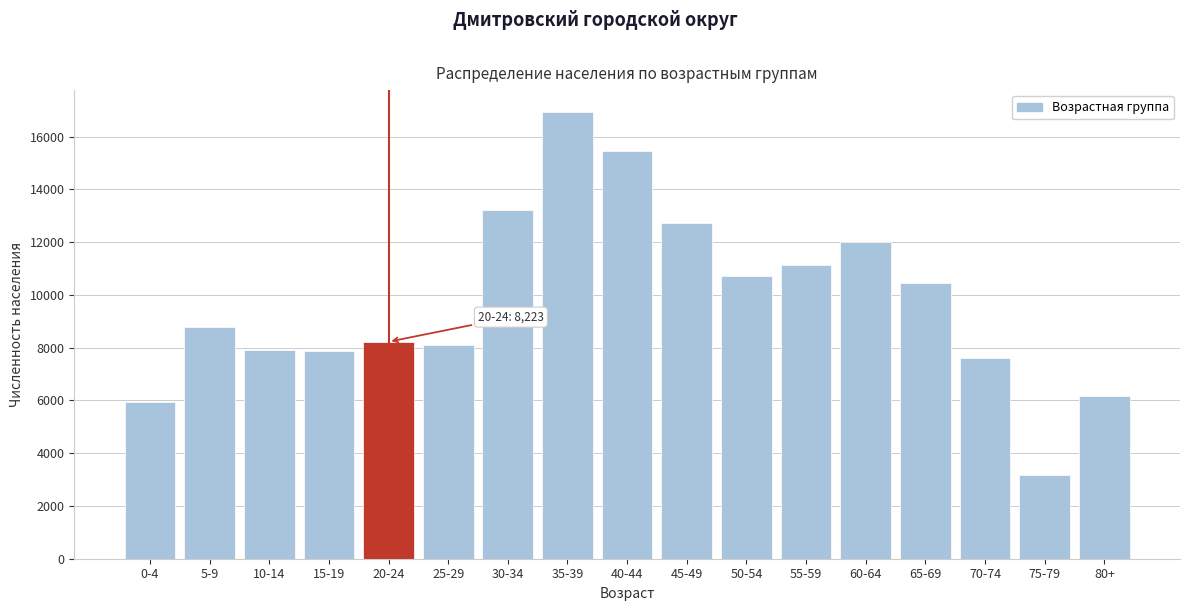

What is the change in value from 25-29 to 55-59?

+3004